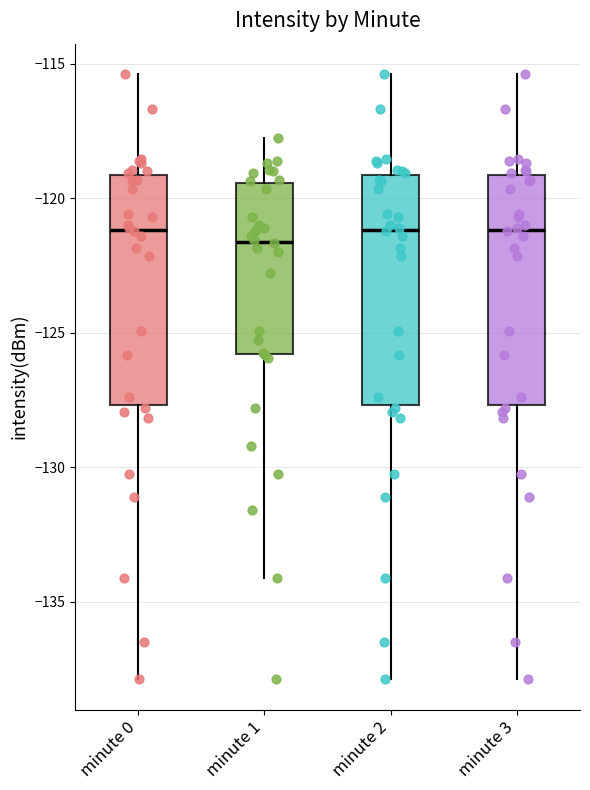

Reading left to right, read every box against the y-axis: the position of its median line, the range the box covers, and the ends of its whiskers. The values are not printed on the chart, so give them approximately, as read against the axis.

minute 0: median -121.0, box -127.5 to -119.0, whiskers -138.0 to -115.5
minute 1: median -121.5, box -126.0 to -119.5, whiskers -134.0 to -118.0
minute 2: median -121.0, box -127.5 to -119.0, whiskers -138.0 to -115.5
minute 3: median -121.0, box -127.5 to -119.0, whiskers -138.0 to -115.5